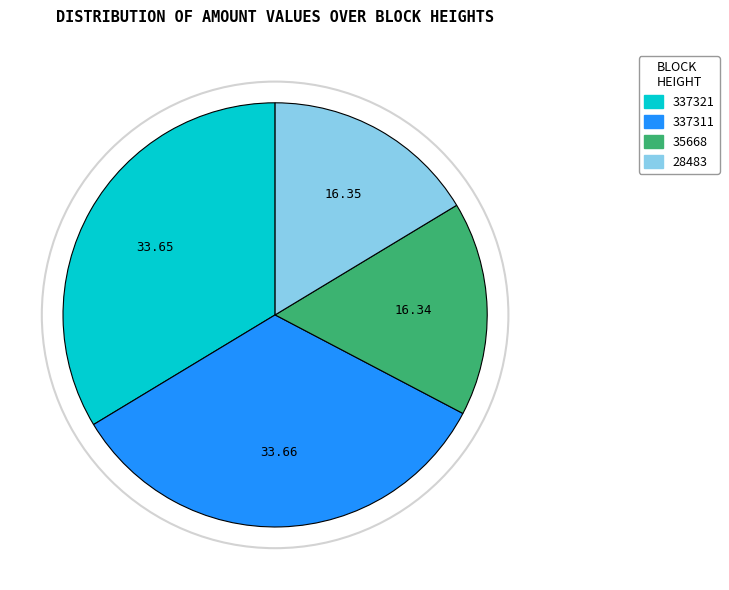

Approximately how many times larger is the value at 337311 compared to 35668?

2.1